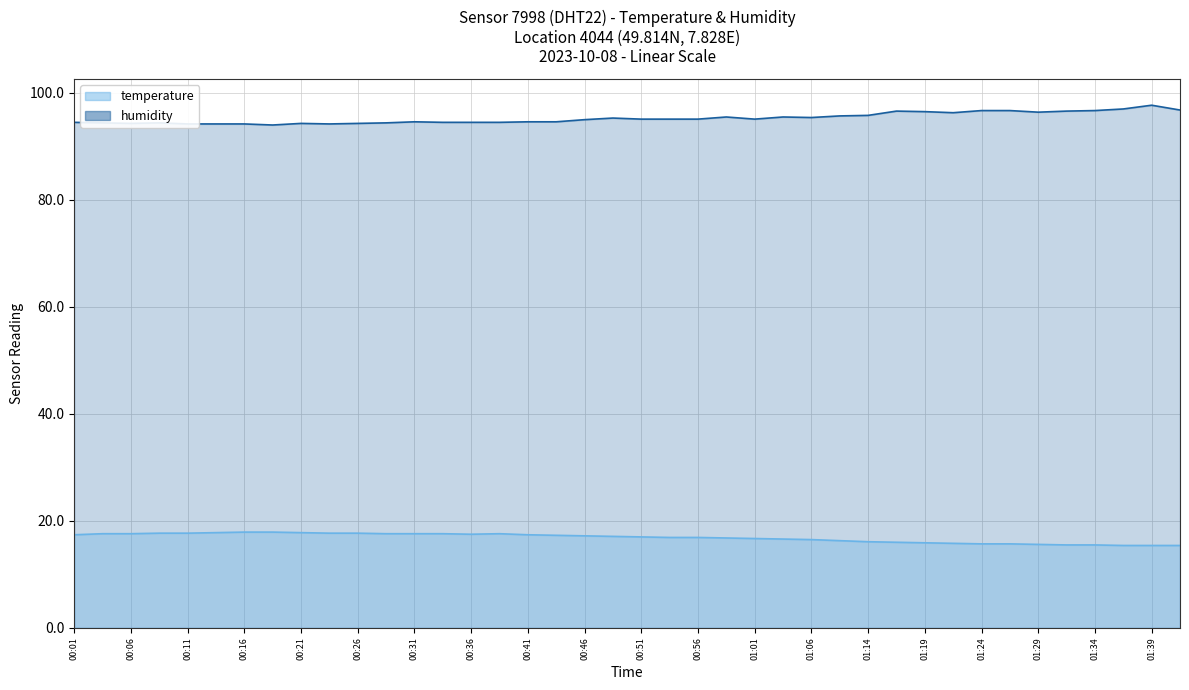

What are all the series names shown in the legend?

temperature, humidity